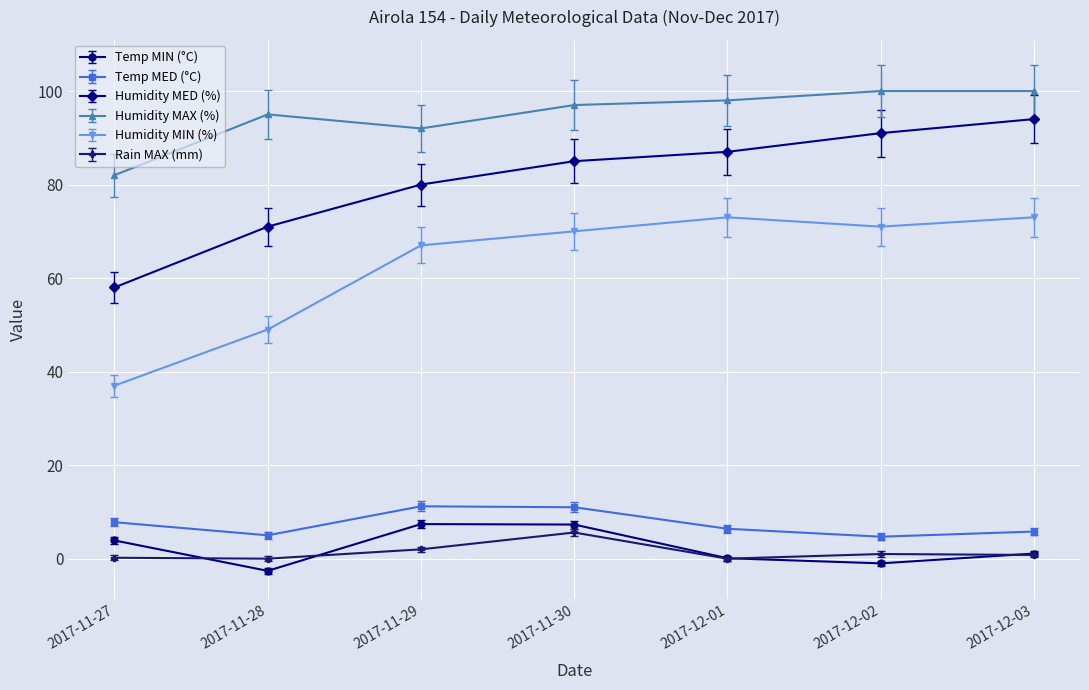

At which category does the chart reach its minimum across all series?

2017-11-28